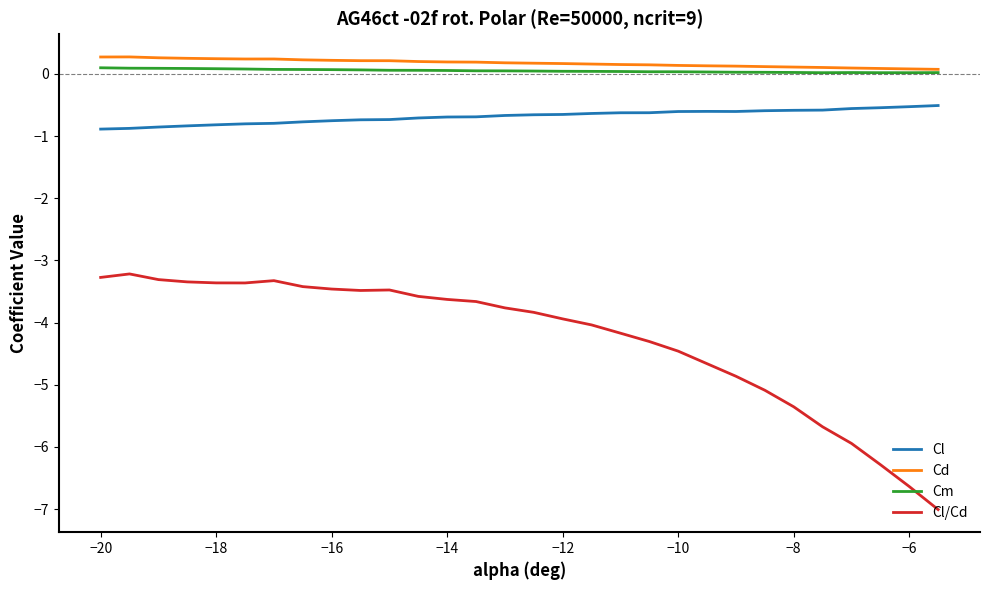

What are all the series names shown in the legend?

Cl, Cd, Cm, Cl/Cd